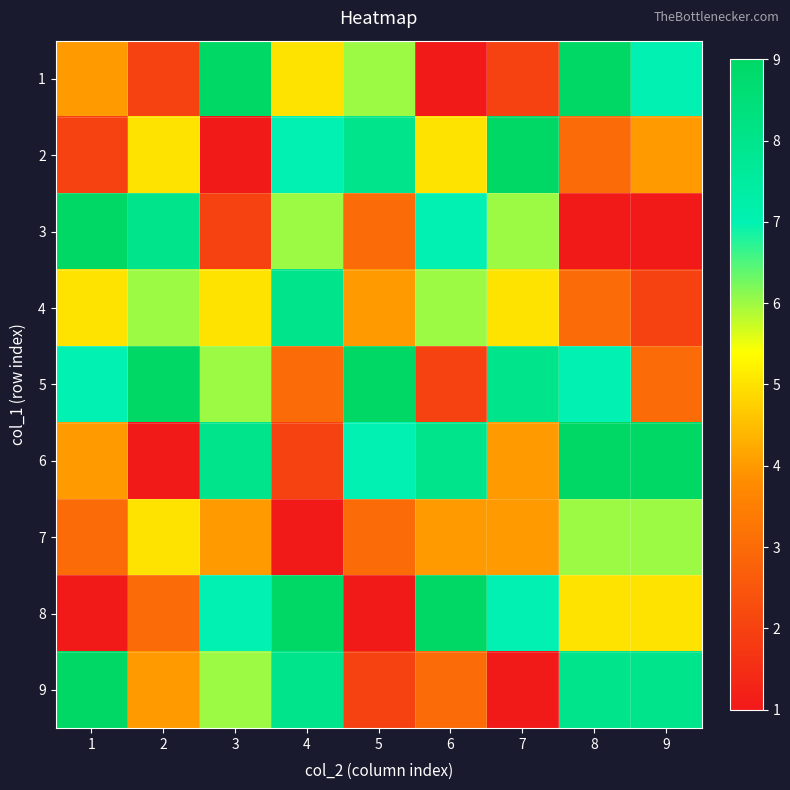

At which label is 7 closest to 3?

1